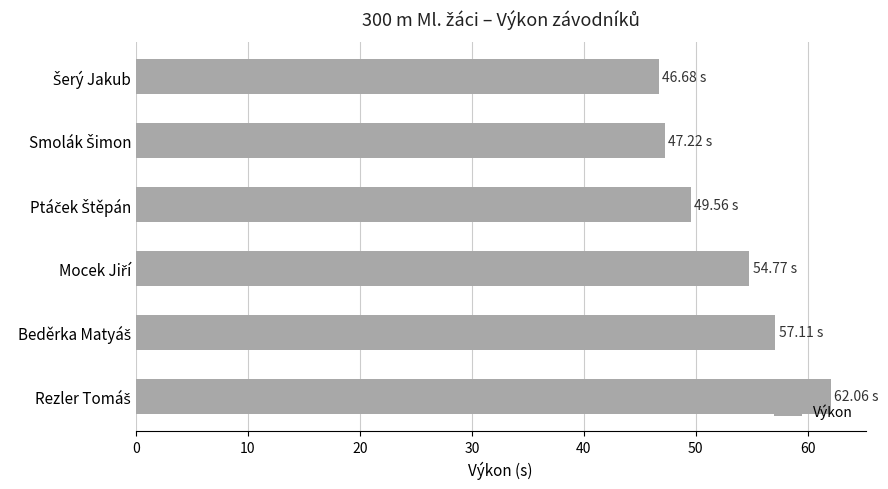

What is the sum of all values?

317.4